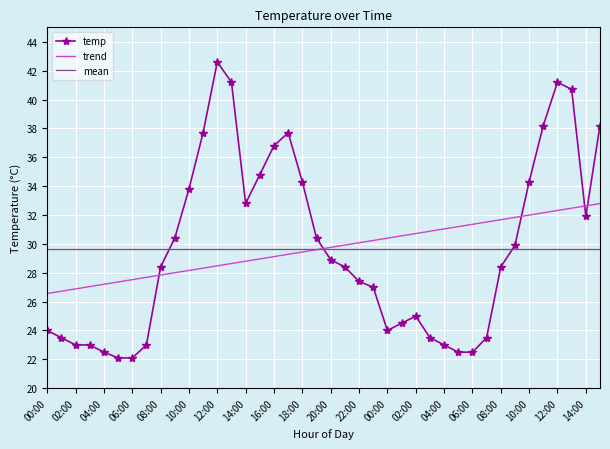

What is the greatest value displayed?

42.6